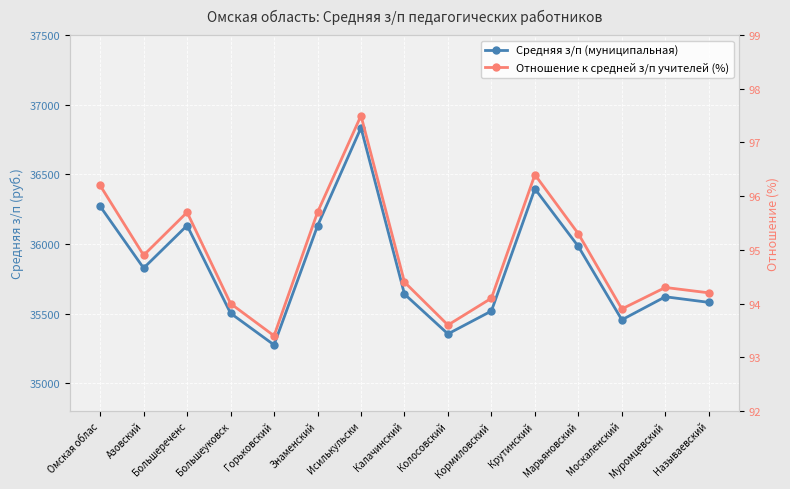

Is this an area chart (filled region under the line)?

No